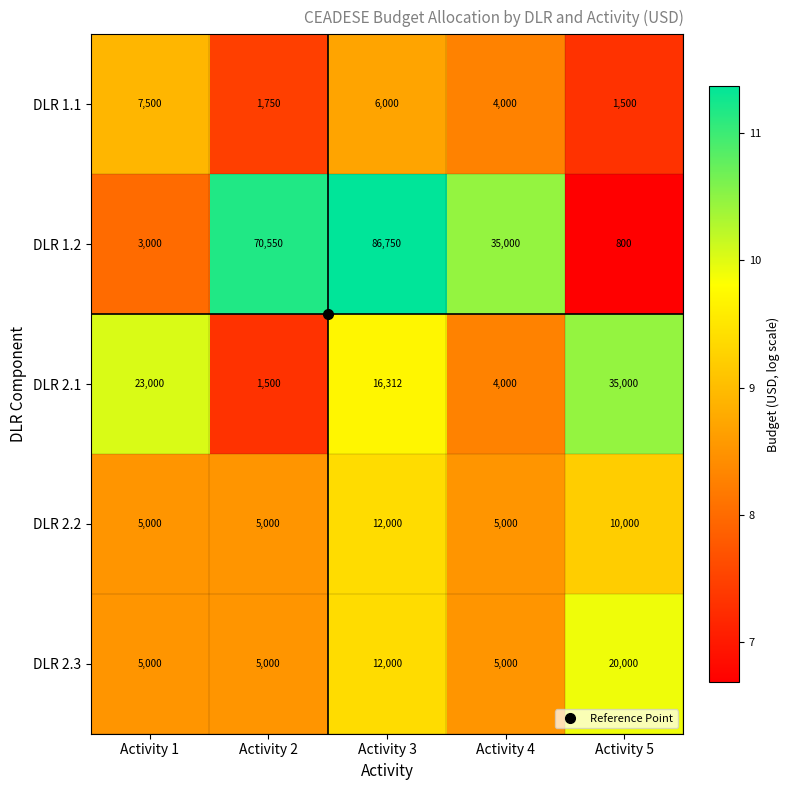

Which category has the highest value in the DLR 1.2 series?

Activity 3